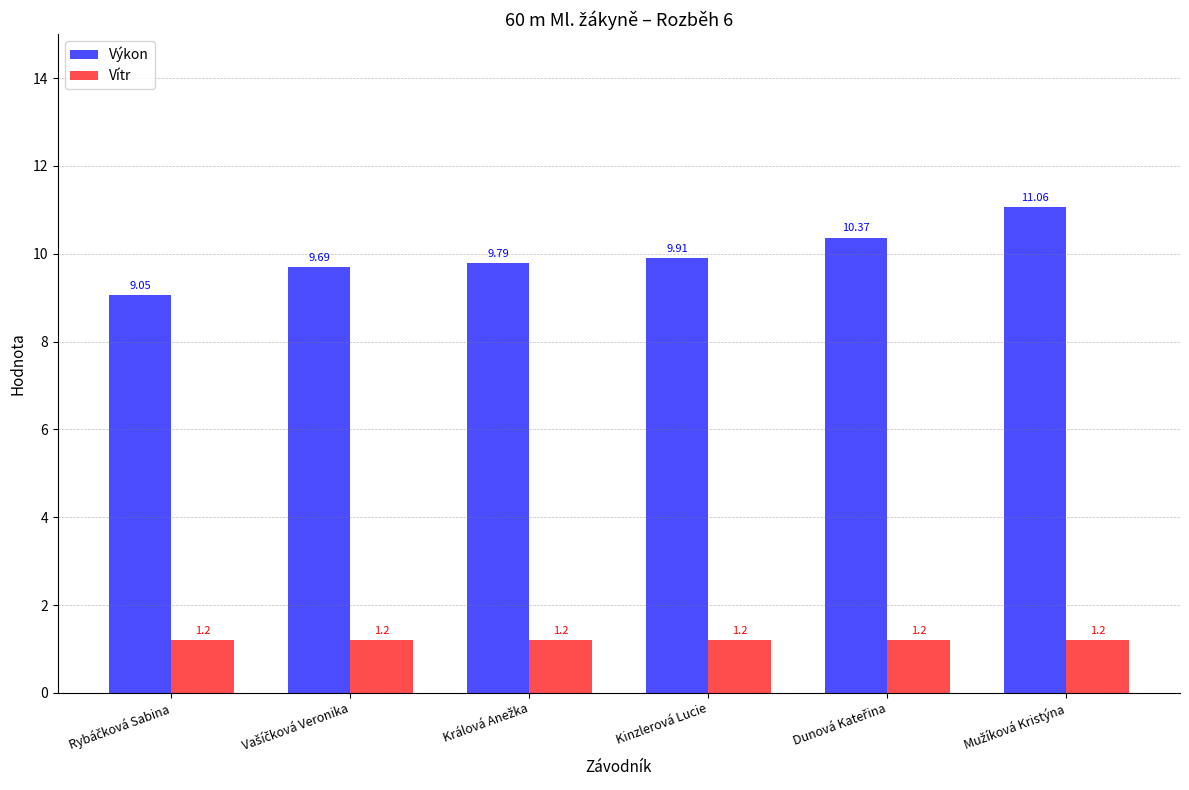

Which series has the largest range (max minus min)?

Výkon